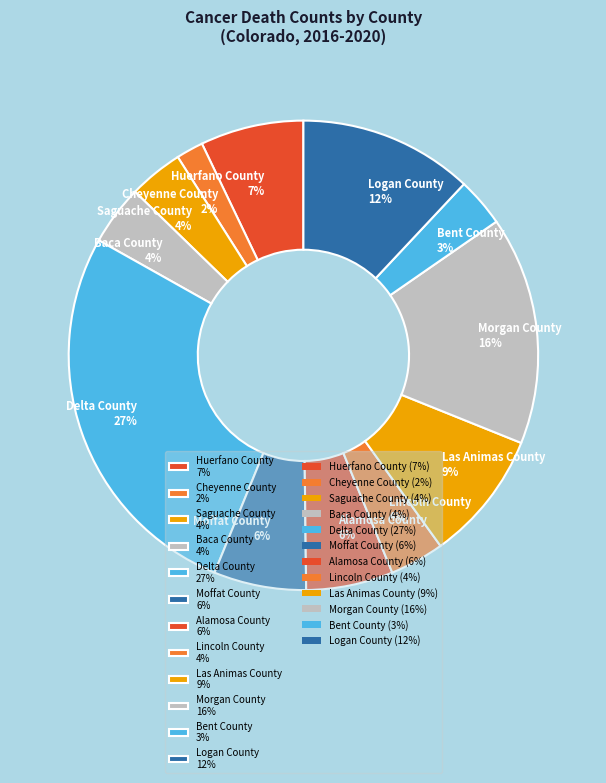

Approximately how many times larger is the value at Moffat County 6% compared to Logan County 12%?

0.5